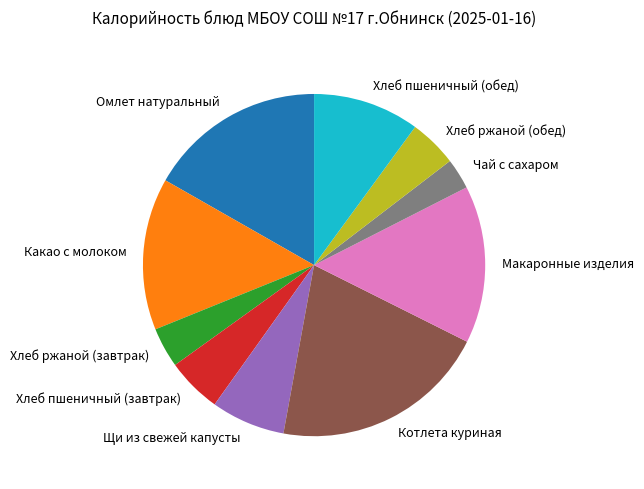

What is the ratio of the value at Хлеб пшеничный (обед) to the value at Чай с сахаром?

3.5